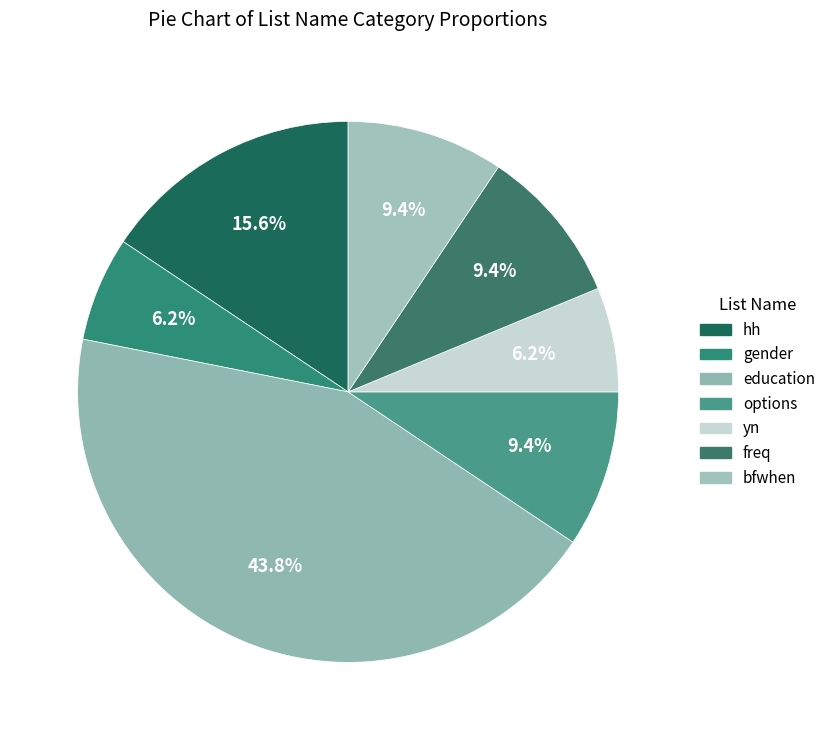

Count the number of slices in the pie.

7